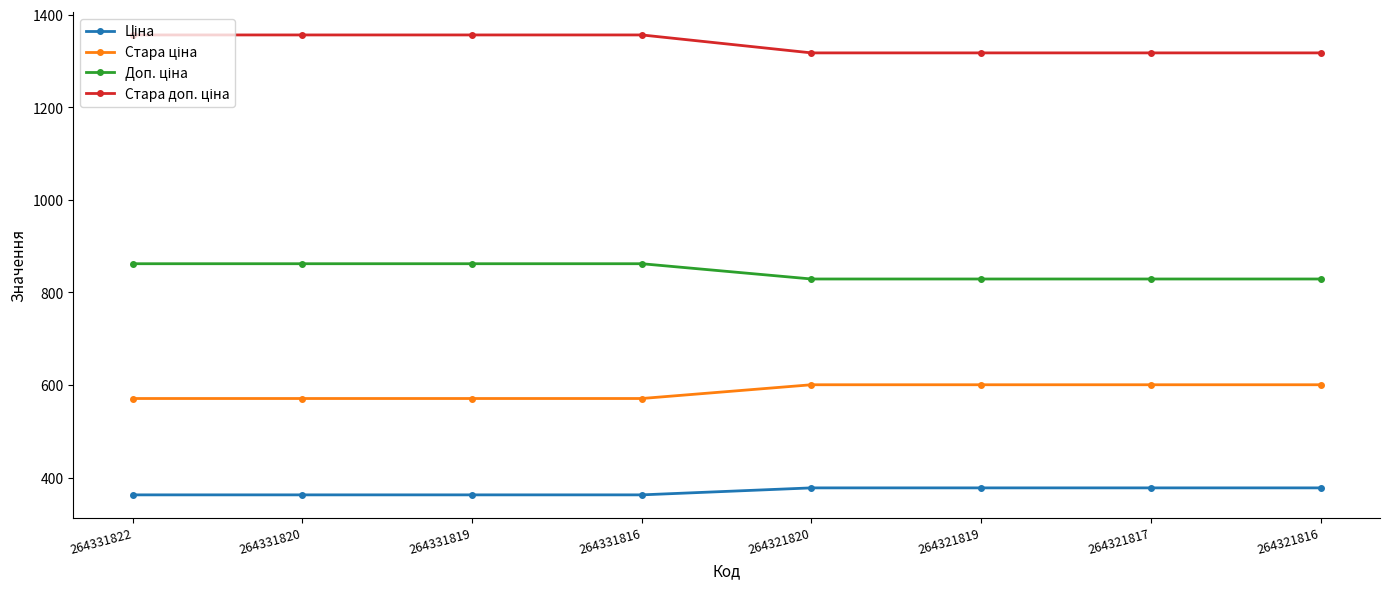

At how many categories does at least one series exceed 1157?

8